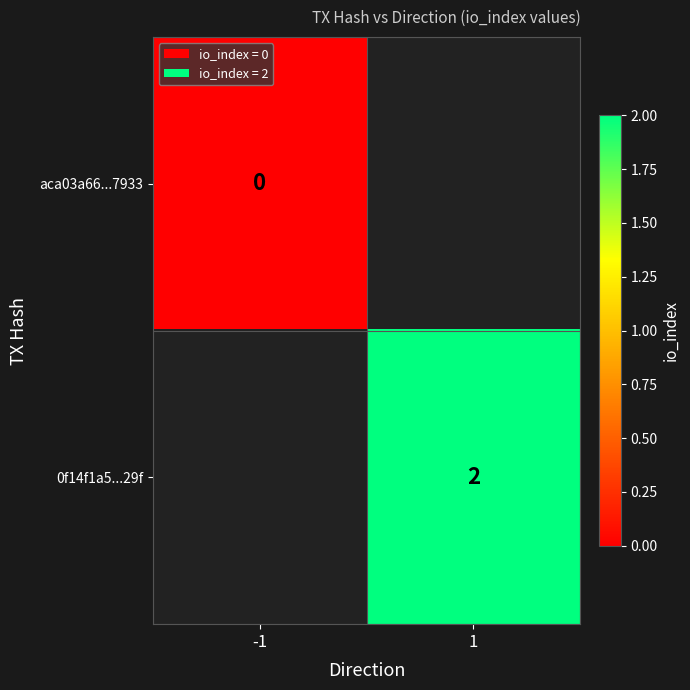

The 0f14f1a5...29f series shows 3 at 1. True or false?

False